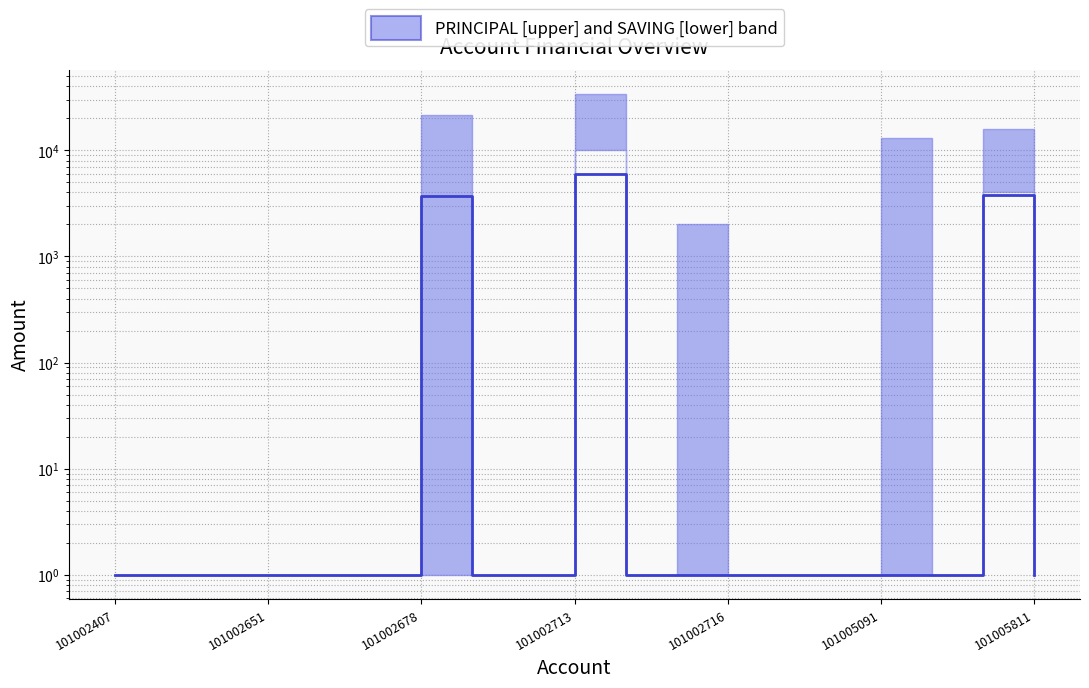

Reading left to right, extract all data points from this chart.

1	1	1	1	1	1	3701	1	1	6001	1	1	1	1	1	1	1	3801	1